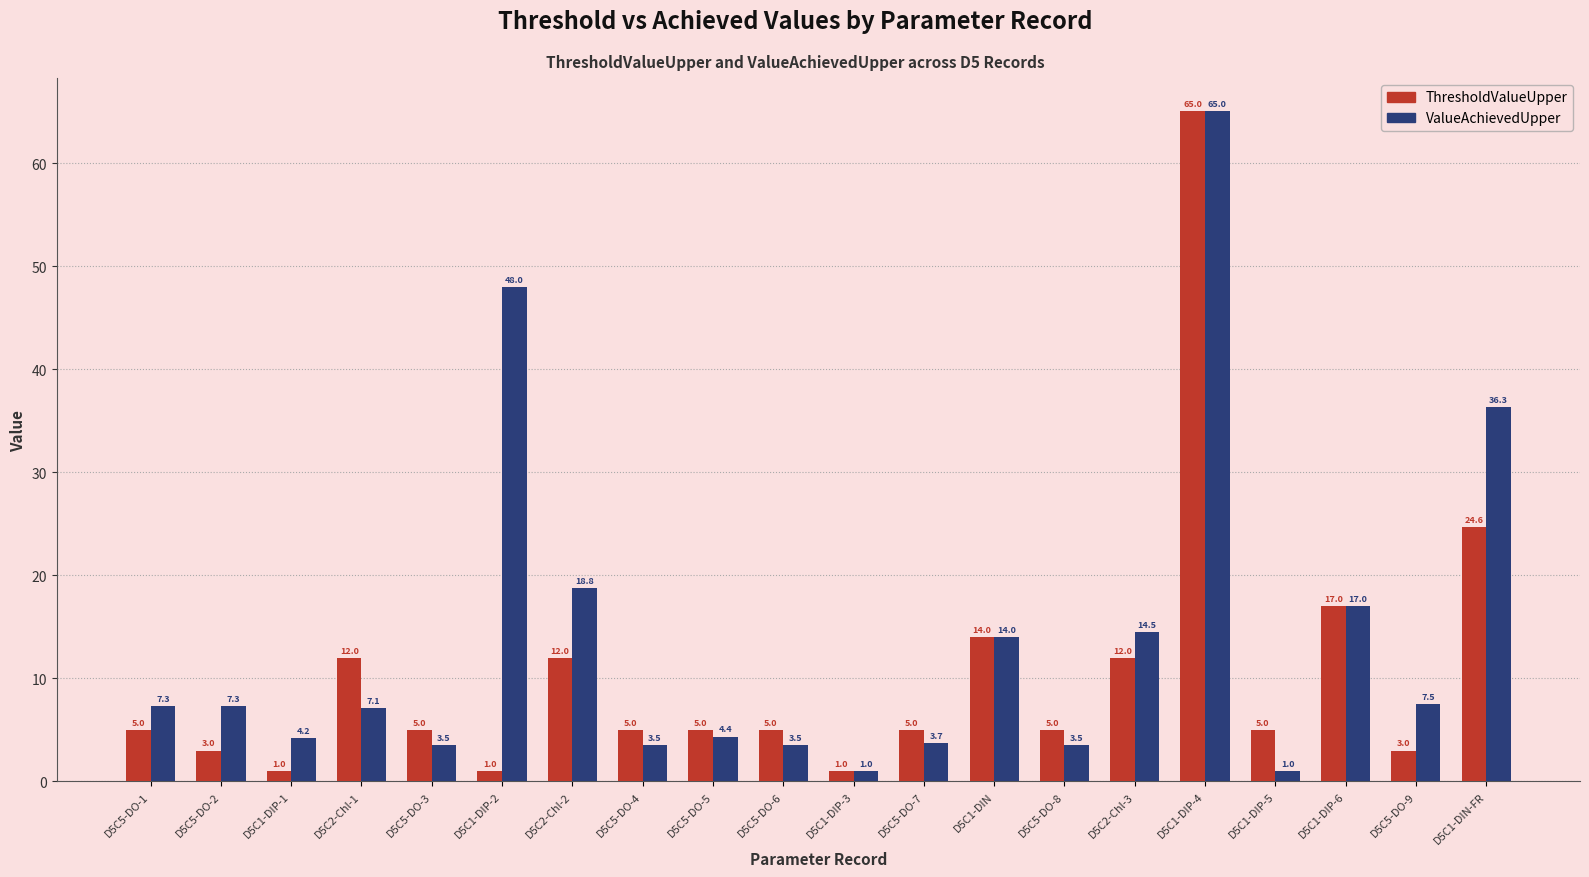

At D5C1-DIP-1, list the series in order from smallest to largest.

ThresholdValueUpper, ValueAchievedUpper